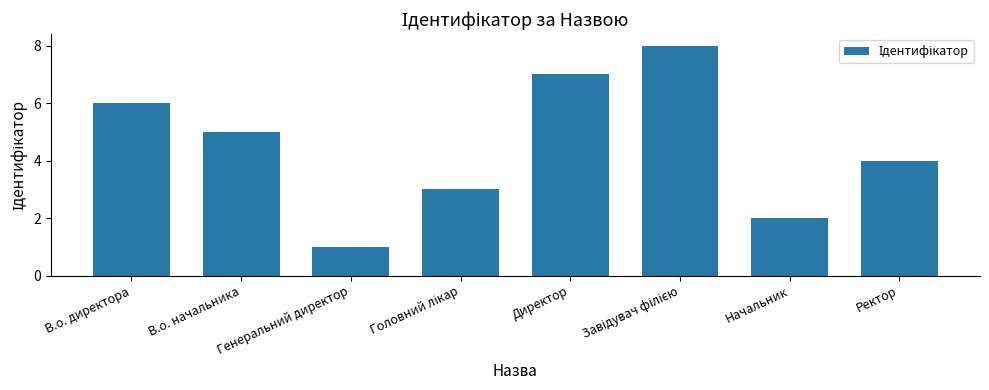

Is it true that the value at В.о. начальника is 5?

True